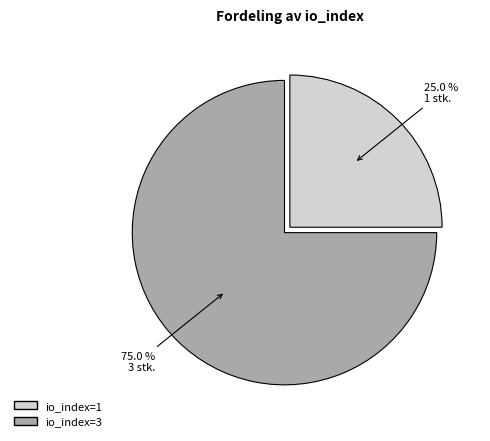

What portion of the pie excludes io_index=1?

75.0%